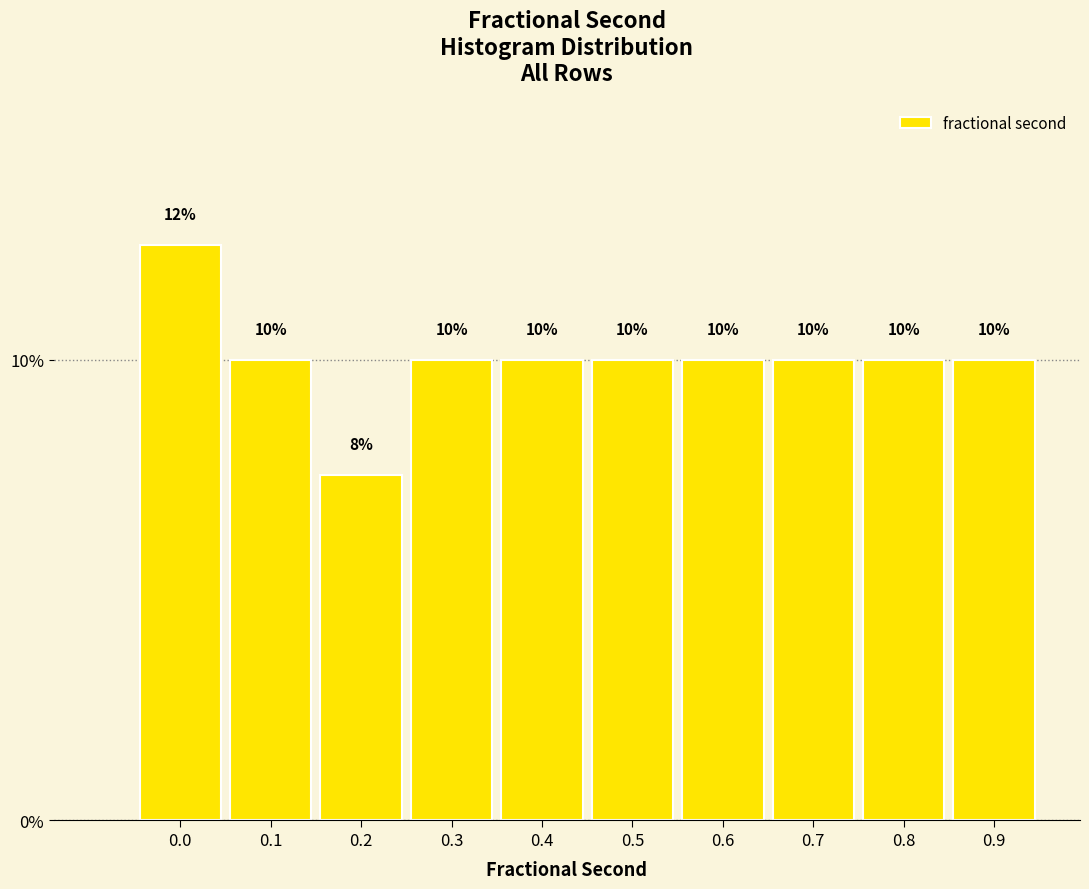

The value at 0.9 is 10.0. True or false?

True